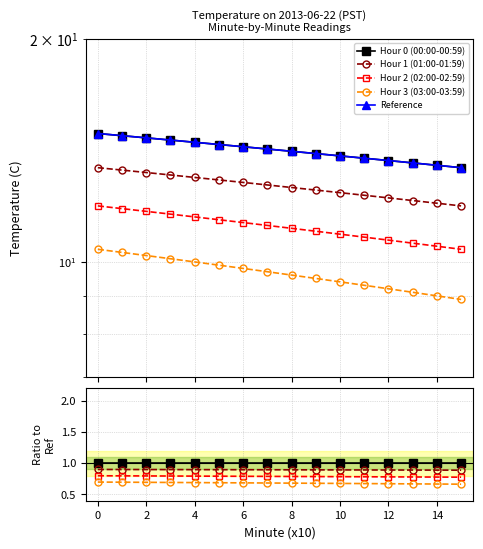

What is the maximum value shown in the chart?

14.9